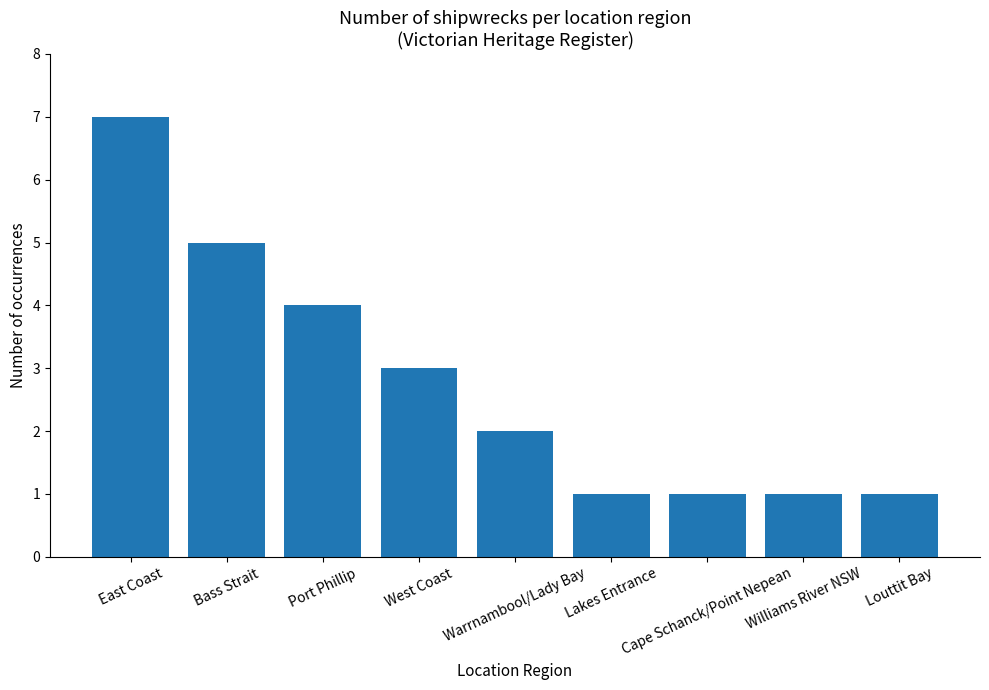

What is the minimum value shown in the chart?

1